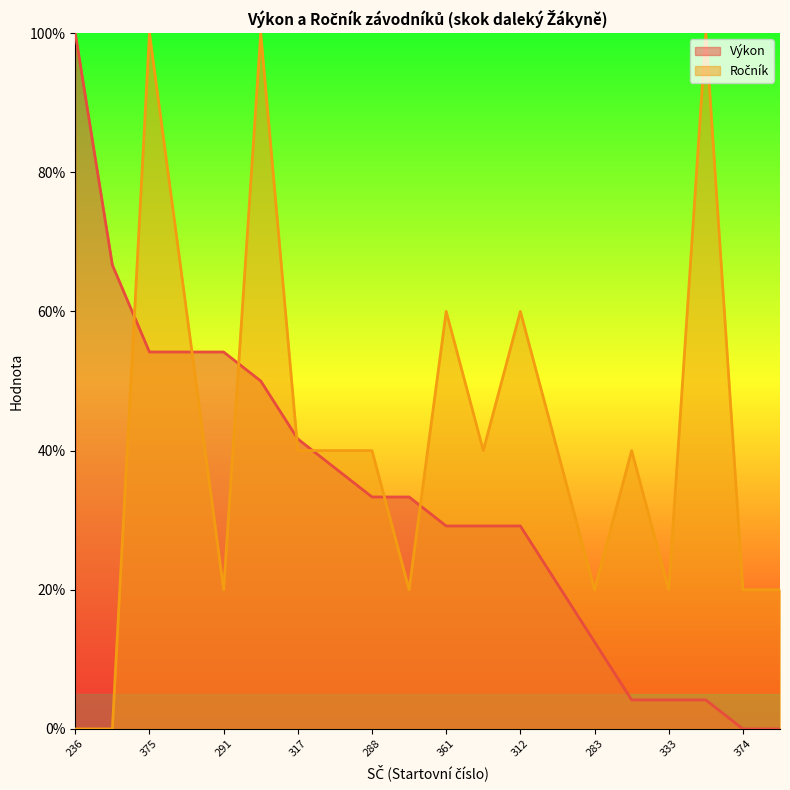

How many values in the Ročník series exceed 0?

18